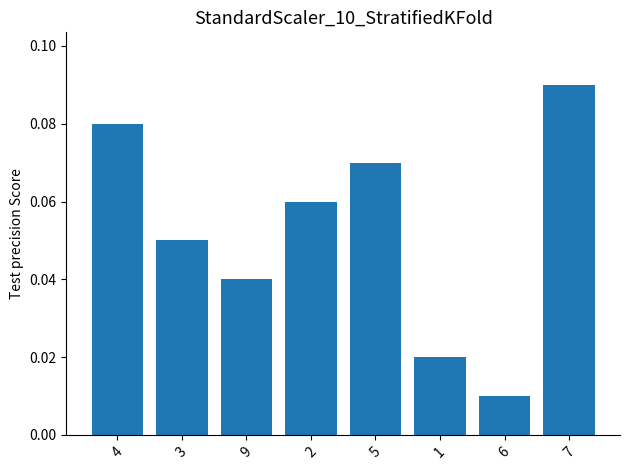

What is the label of the 2nd bar from the right?

6